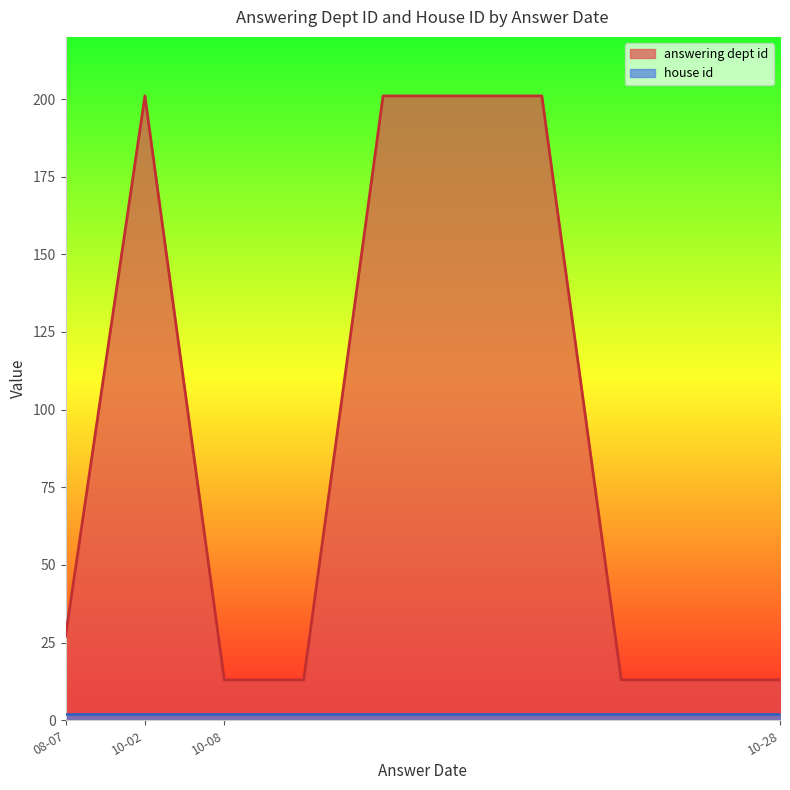

The value of house id at 2019-10-08 is 2. True or false?

True